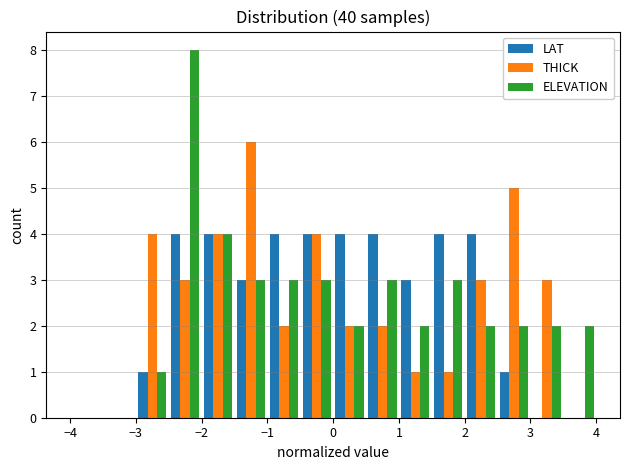

Reading left to right, list every range on the x-axis with the height of the bar of each series over it. The values are not printed on the chart, so give them approximately, as read against the axis.

-4.0 to -3.5: LAT=0	THICK=0	ELEVATION=0
-3.5 to -3.0: LAT=0	THICK=0	ELEVATION=0
-3.0 to -2.5: LAT=1	THICK=4	ELEVATION=1
-2.5 to -2.0: LAT=4	THICK=3	ELEVATION=8
-2.0 to -1.5: LAT=4	THICK=4	ELEVATION=4
-1.5 to -1.0: LAT=3	THICK=6	ELEVATION=3
-1.0 to -0.5: LAT=4	THICK=2	ELEVATION=3
-0.5 to 0.0: LAT=4	THICK=4	ELEVATION=3
0.0 to 0.5: LAT=4	THICK=2	ELEVATION=2
0.5 to 1.0: LAT=4	THICK=2	ELEVATION=3
1.0 to 1.5: LAT=3	THICK=1	ELEVATION=2
1.5 to 2.0: LAT=4	THICK=1	ELEVATION=3
2.0 to 2.5: LAT=4	THICK=3	ELEVATION=2
2.5 to 3.0: LAT=1	THICK=5	ELEVATION=2
3.0 to 3.5: LAT=0	THICK=3	ELEVATION=2
3.5 to 4.0: LAT=0	THICK=0	ELEVATION=2